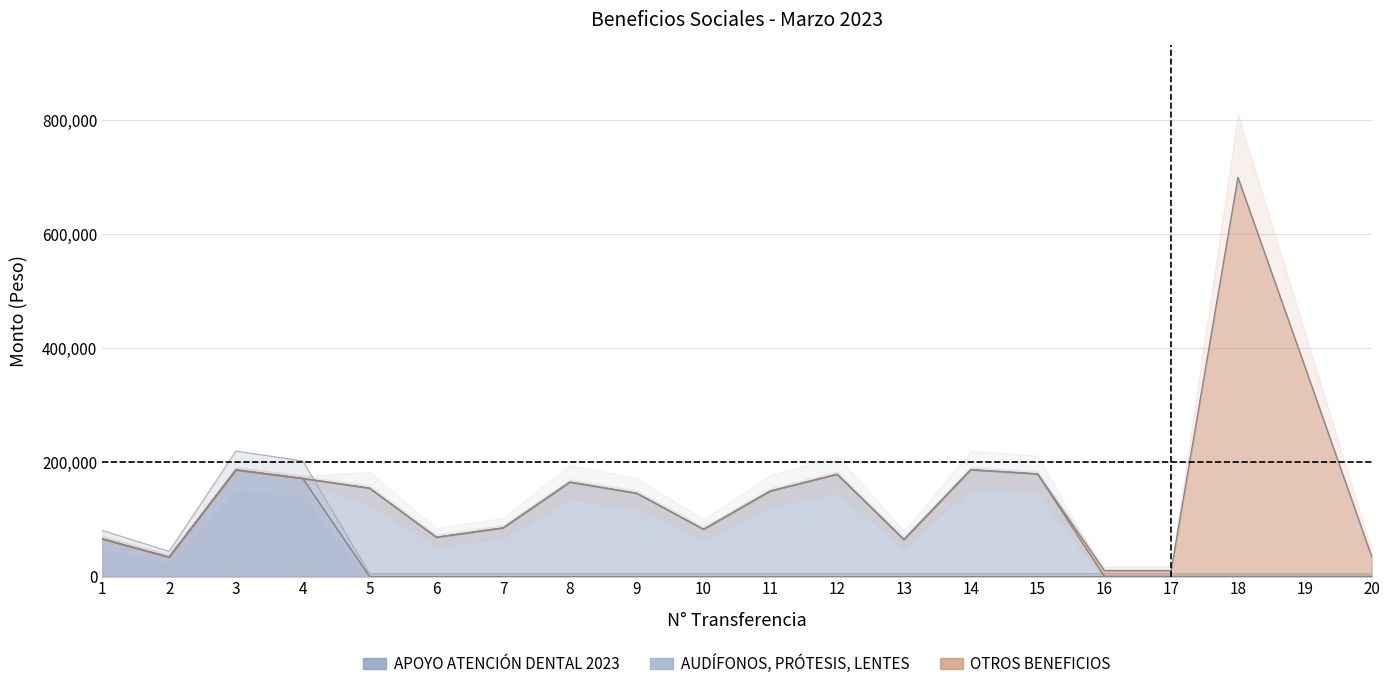

At 16, list the series in order from smallest to largest.

APOYO ATENCIÓN DENTAL 2023, AUDÍFONOS, PRÓTESIS, LENTES, OTROS BENEFICIOS